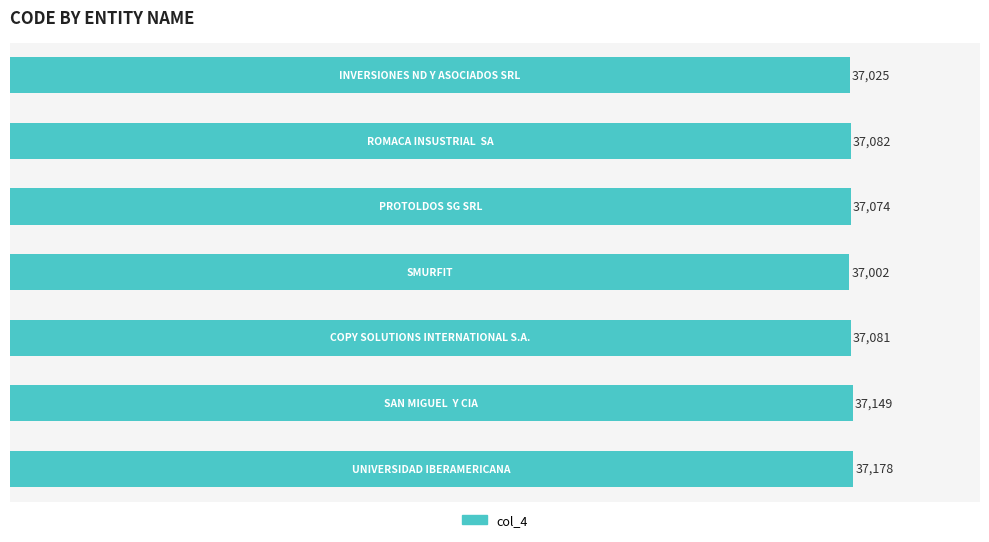

Reading bottom to top, what are all the values shown in this chart?

37178	37149	37081	37002	37074	37082	37025